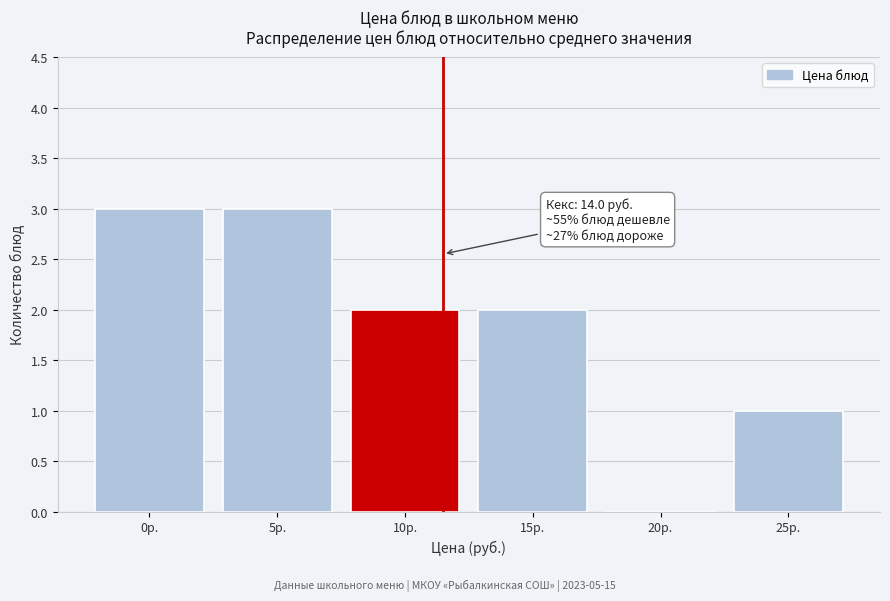

Reading left to right, list all the values displayed in this chart.

0р.=3	5р.=3	10р.=2	15р.=2	20р.=0	25р.=1